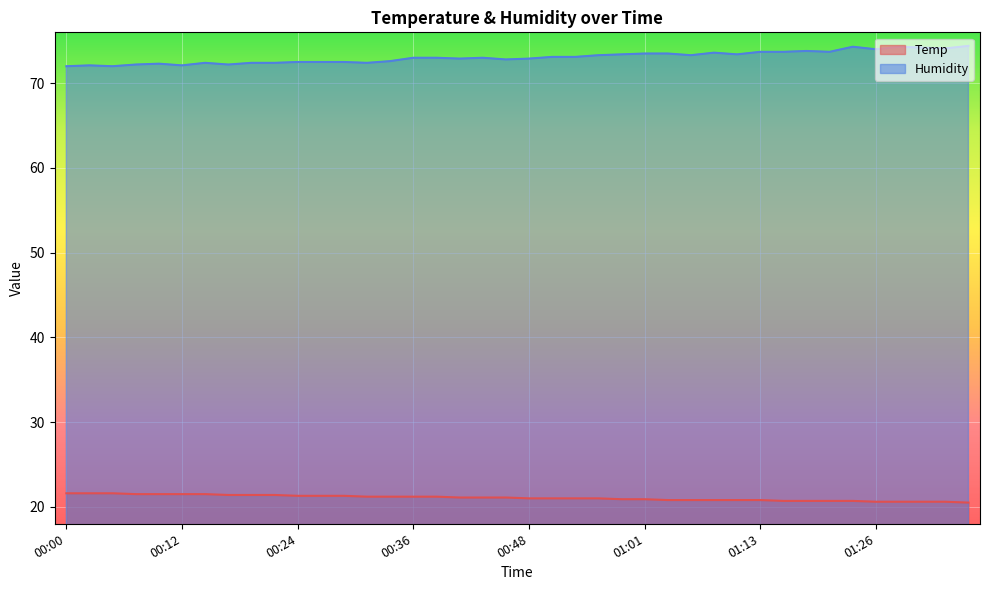

Reading left to right, extract all data points from this chart.

Temp: 00:00=21.6	00:02=21.6	00:05=21.6	00:07=21.5	00:10=21.5	00:12=21.5	00:14=21.5	00:17=21.4	00:19=21.4	00:22=21.4	00:24=21.3	00:27=21.3	00:29=21.3	00:31=21.2	00:34=21.2	00:36=21.2	00:39=21.2	00:41=21.1	00:44=21.1	00:46=21.1	00:48=21.0	00:51=21.0	00:53=21.0	00:56=21.0	00:58=20.9	01:01=20.9	01:03=20.8	01:06=20.8	01:08=20.8	01:11=20.8	01:13=20.8	01:16=20.7	01:18=20.7	01:21=20.7	01:23=20.7	01:26=20.6	01:28=20.6	01:31=20.6	01:33=20.6	01:36=20.5
Humidity: 00:00=72.0	00:02=72.1	00:05=72.0	00:07=72.2	00:10=72.3	00:12=72.1	00:14=72.4	00:17=72.2	00:19=72.4	00:22=72.4	00:24=72.5	00:27=72.5	00:29=72.5	00:31=72.4	00:34=72.6	00:36=73.0	00:39=73.0	00:41=72.9	00:44=73.0	00:46=72.8	00:48=72.9	00:51=73.1	00:53=73.1	00:56=73.3	00:58=73.4	01:01=73.5	01:03=73.5	01:06=73.3	01:08=73.6	01:11=73.4	01:13=73.7	01:16=73.7	01:18=73.8	01:21=73.7	01:23=74.3	01:26=74.0	01:28=74.3	01:31=74.2	01:33=74.1	01:36=74.4